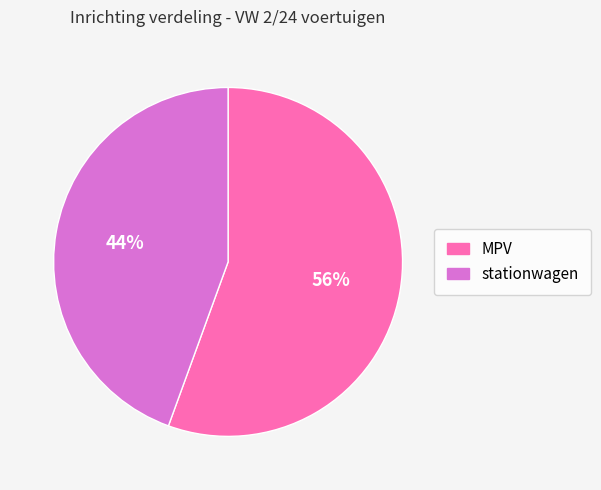

True or false: MPV accounts for 56% of the total.

True